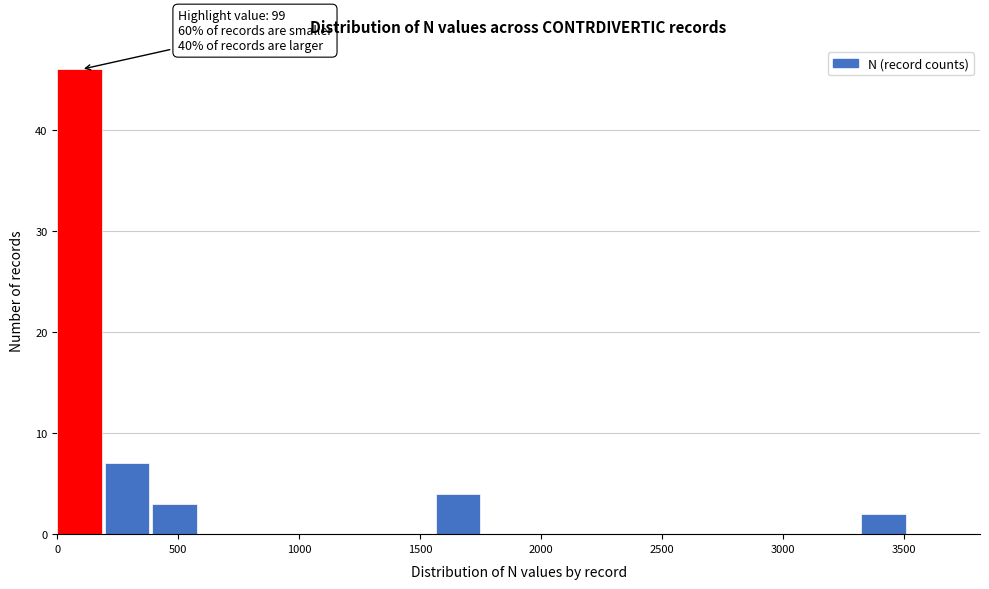

Around what value on the x-axis is the tallest bar? Give the approximate position of its centre, as read against the axis.

100